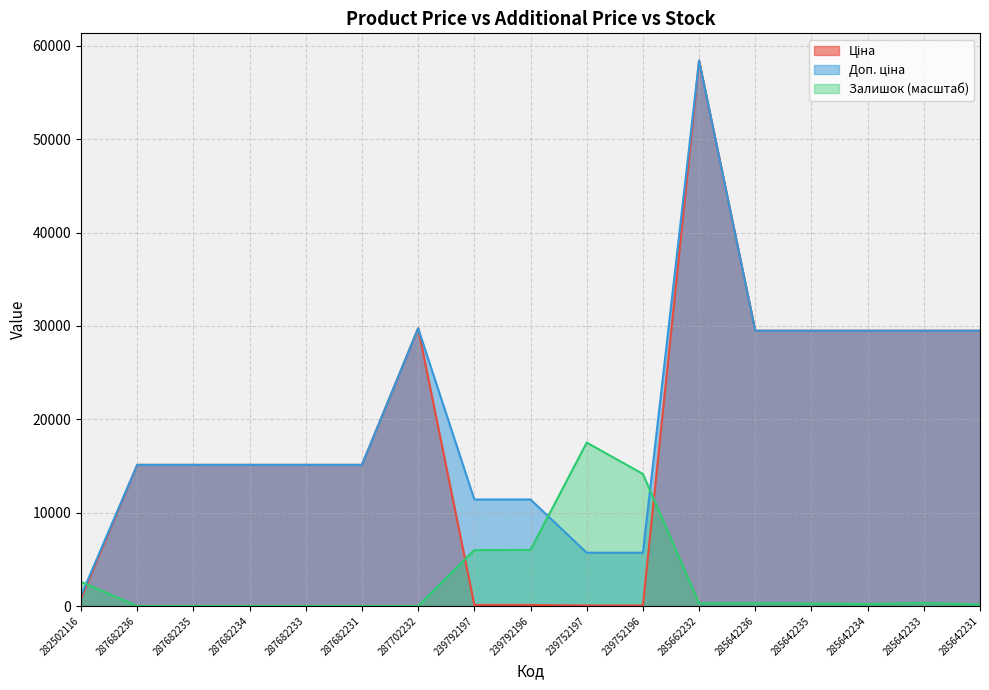

The Залишок series shows 5987.7 at 239792197. True or false?

True